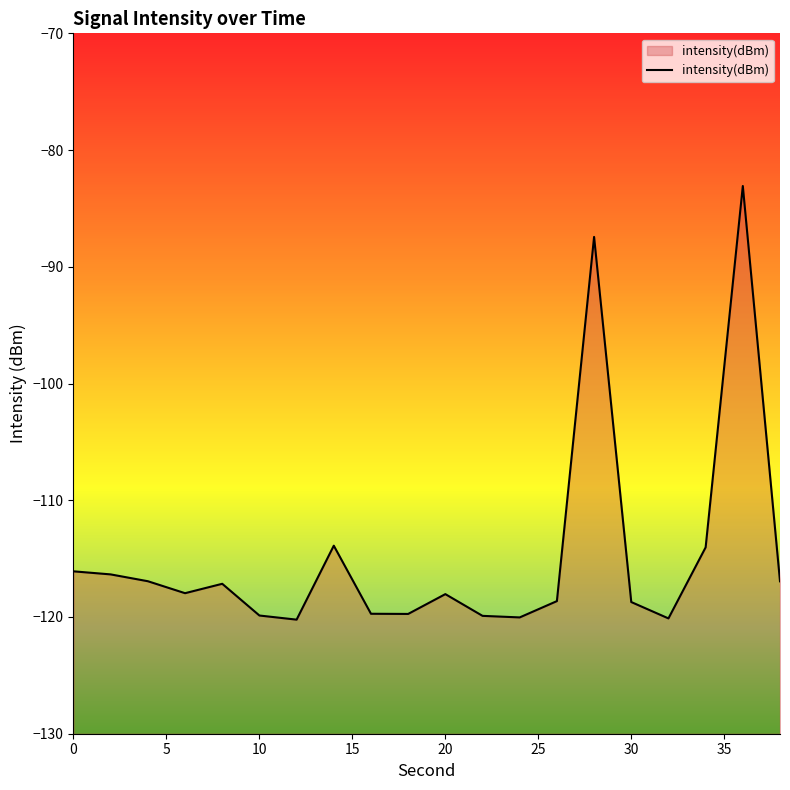

What is the greatest value displayed?

-83.1